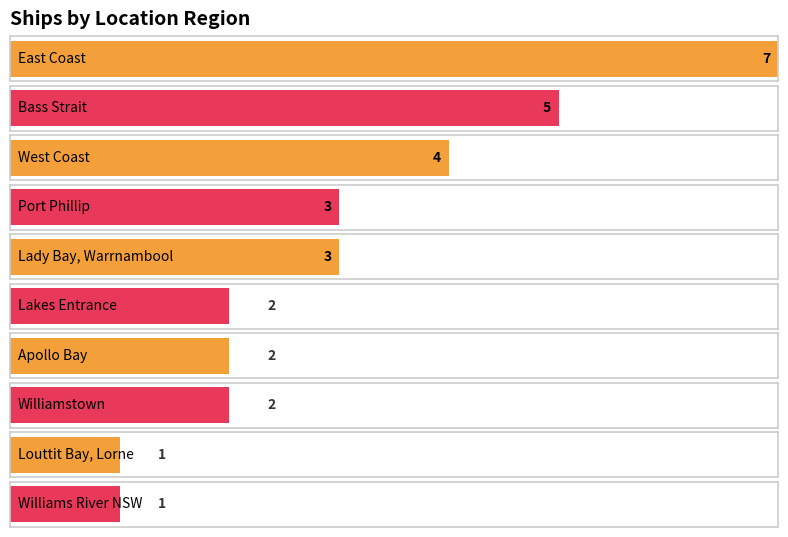

How many categories are shown in the chart?

10